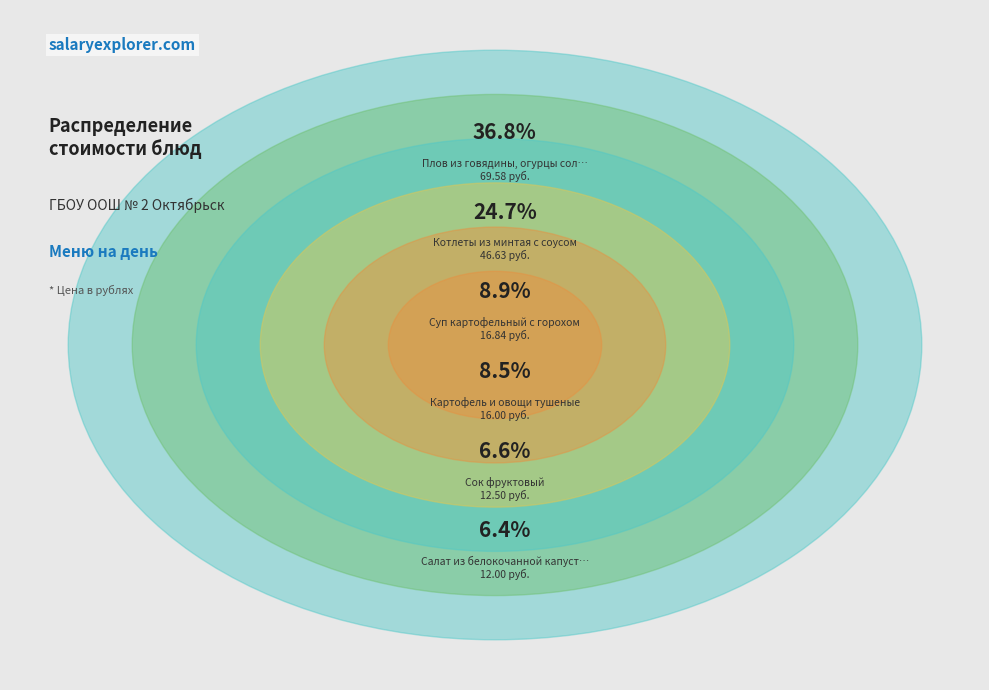

Which slice is the largest?

Плов из говядины, огурцы соленые